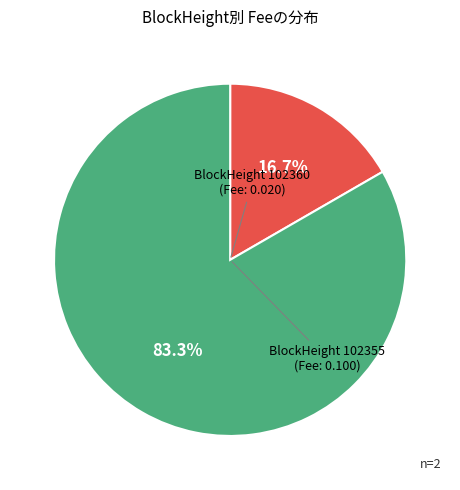

Is there a majority slice in this chart?

Yes